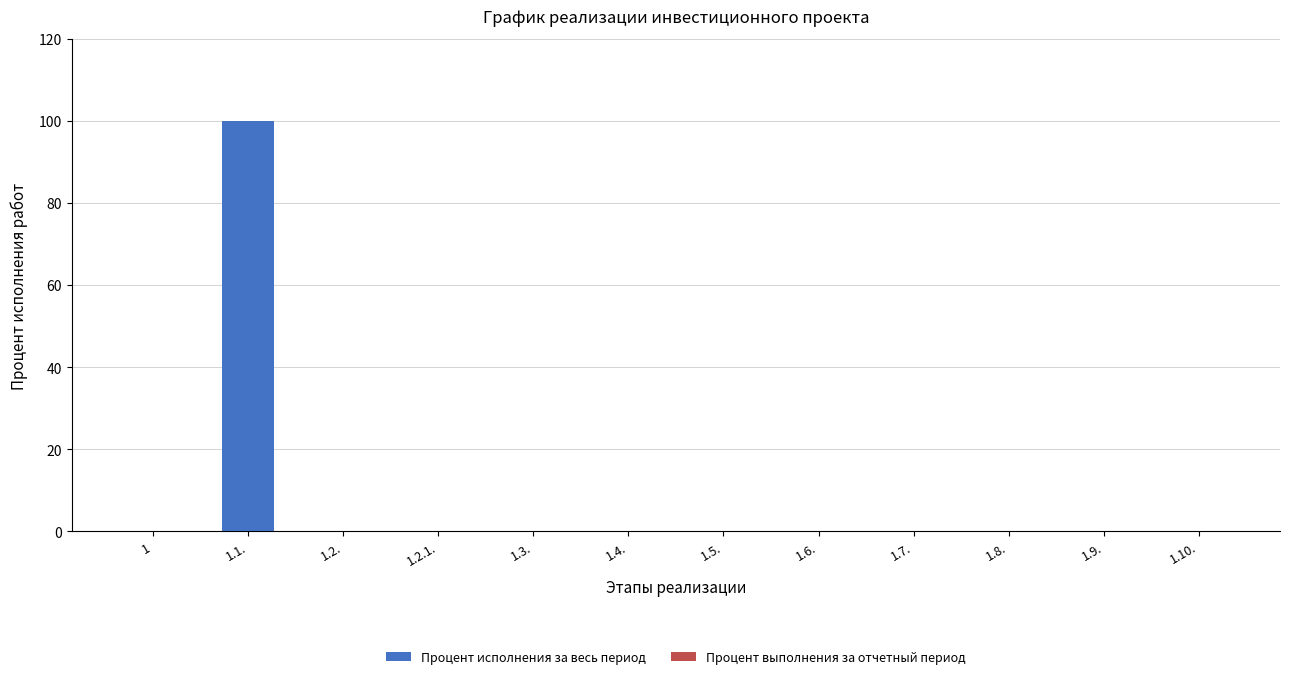

What is the sum of all values?

100